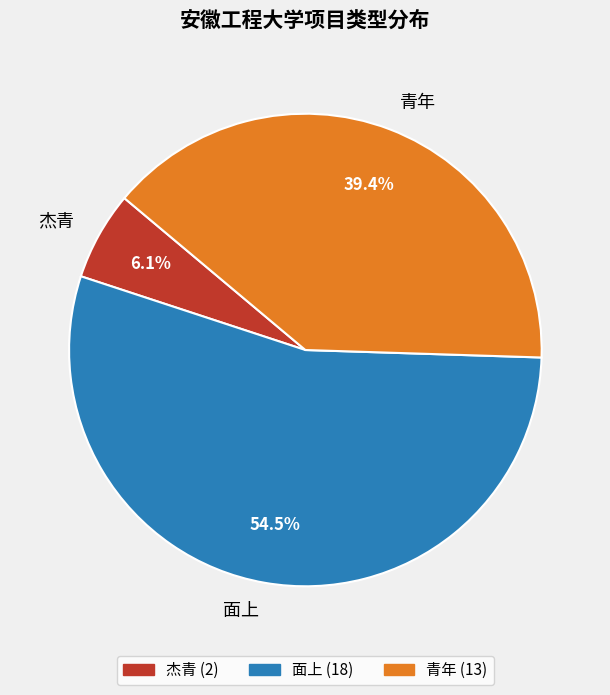

What portion of the pie excludes 杰青?

93.9%